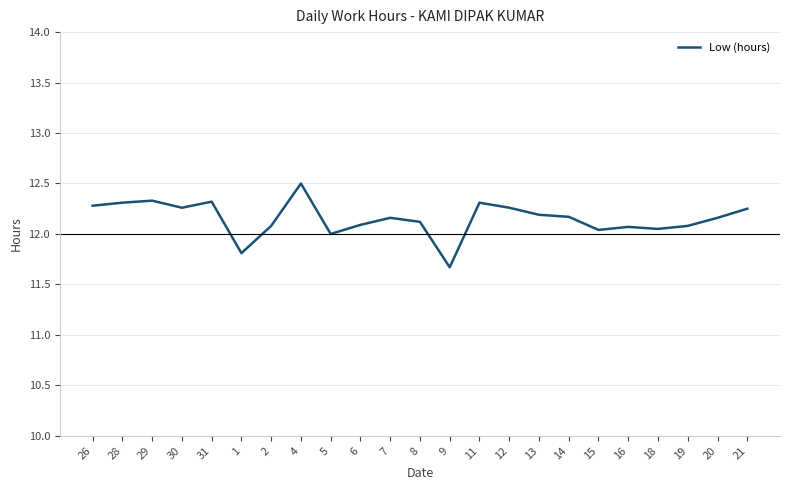

What value does the data have at 4?

12.5